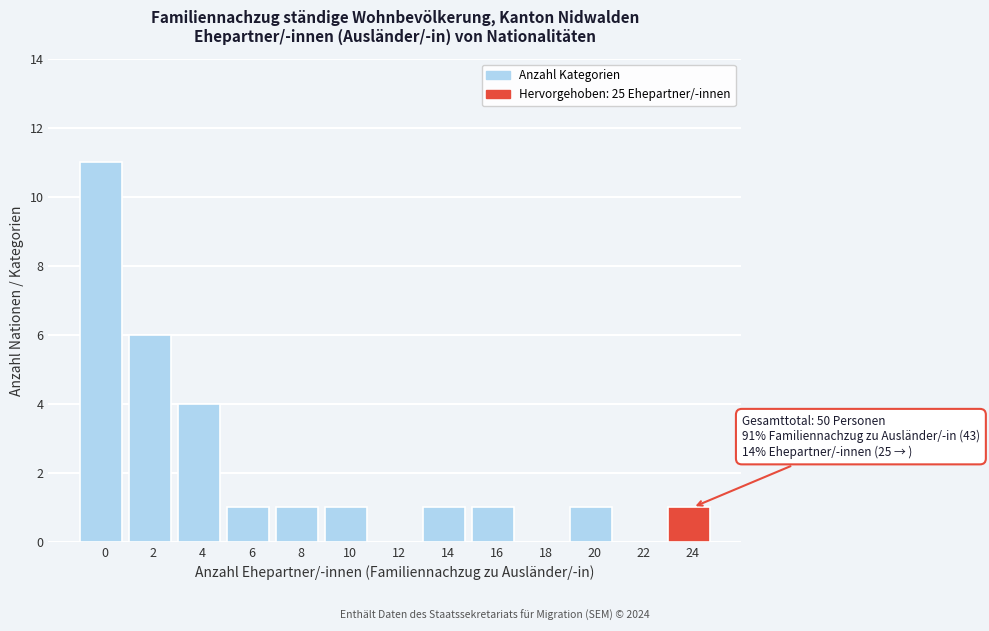

Reading left to right, list all the values displayed in this chart.

0=11	2=6	4=4	6=1	8=1	10=1	12=0	14=1	16=1	18=0	20=1	22=0	24=1